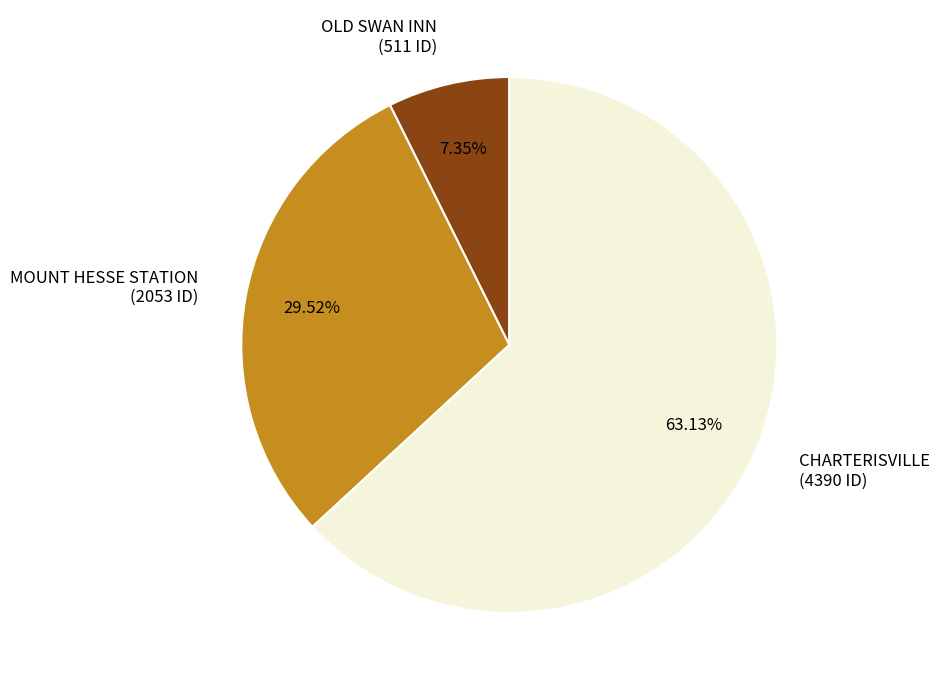

Which category accounts for the majority?

CHARTERISVILLE